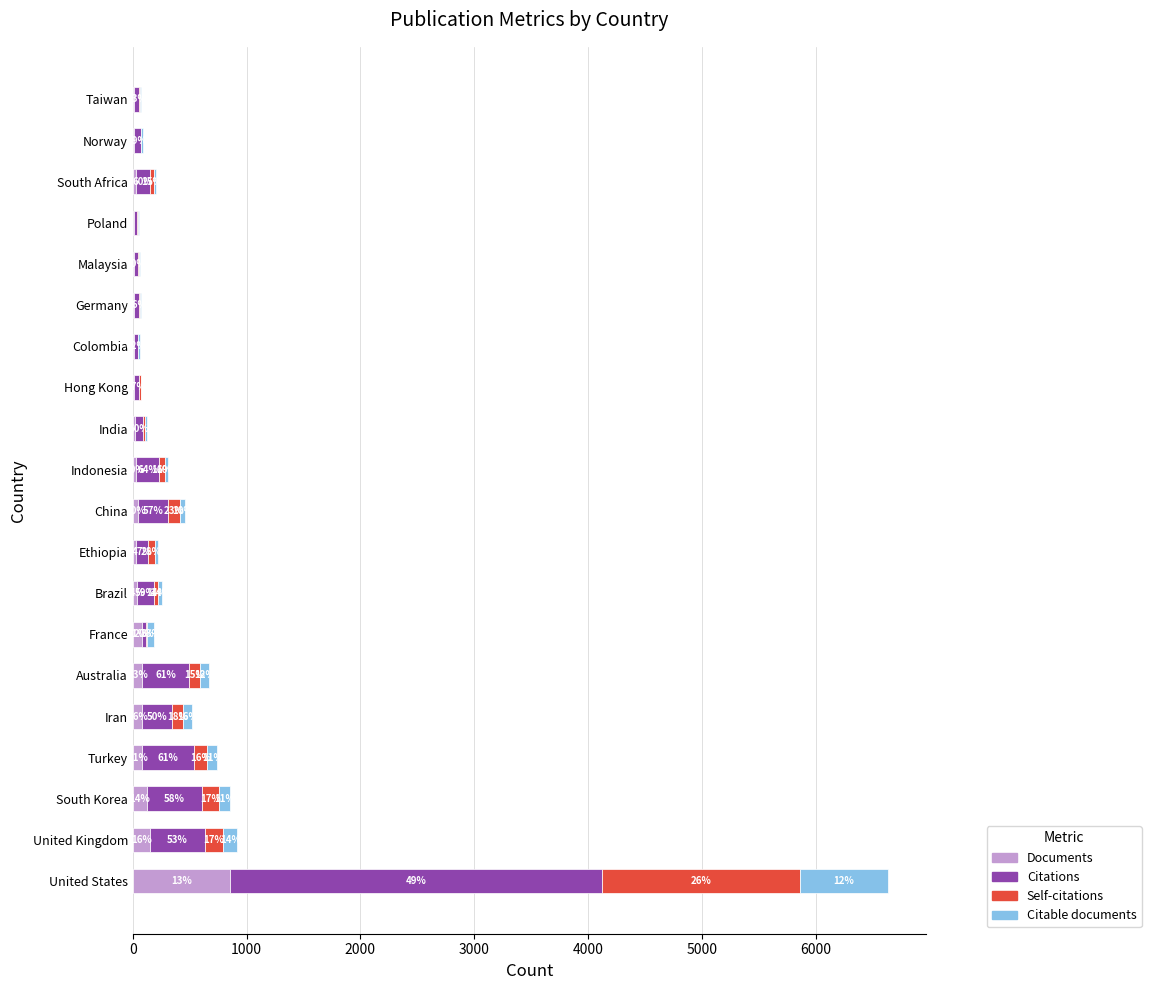

What are all the series names shown in the legend?

Documents, Citations, Self-citations, Citable documents